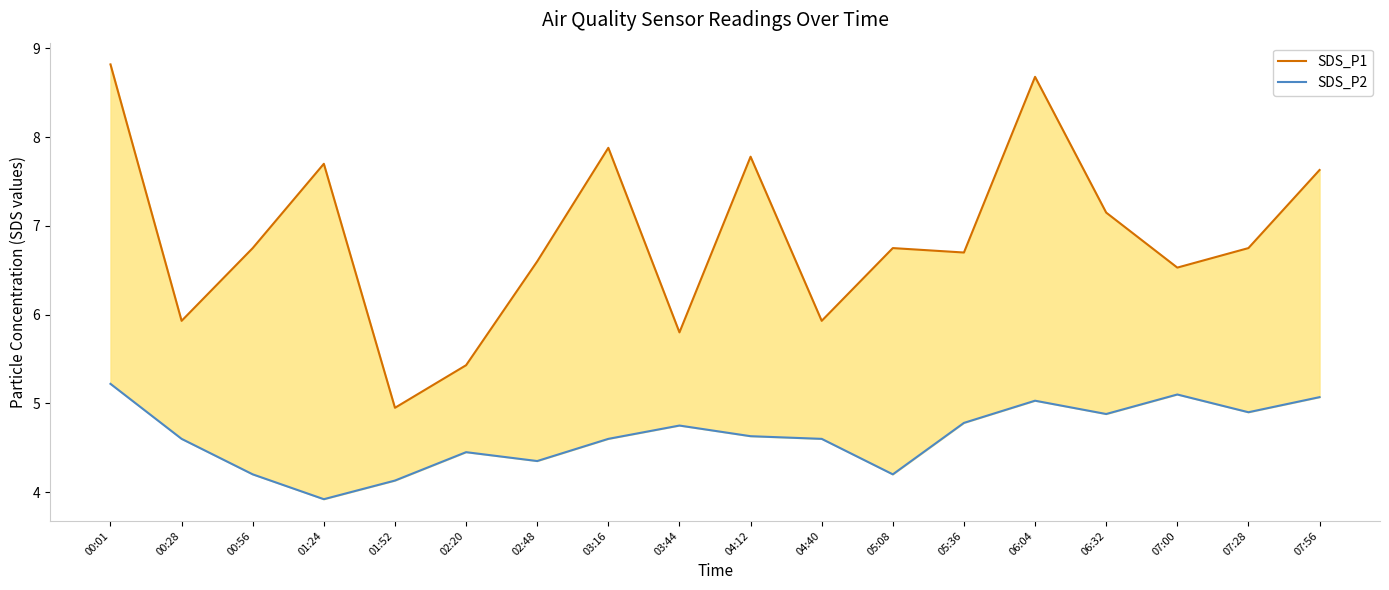

Does the chart display data point markers on the line(s)?

No